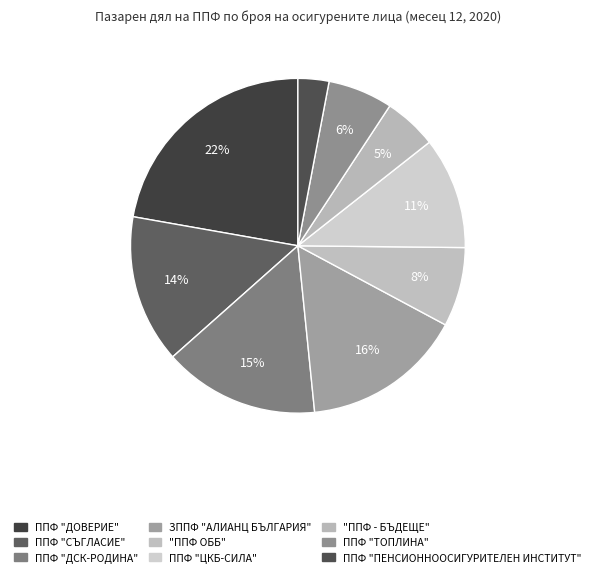

Is there any slice that represents more than half of the pie?

No